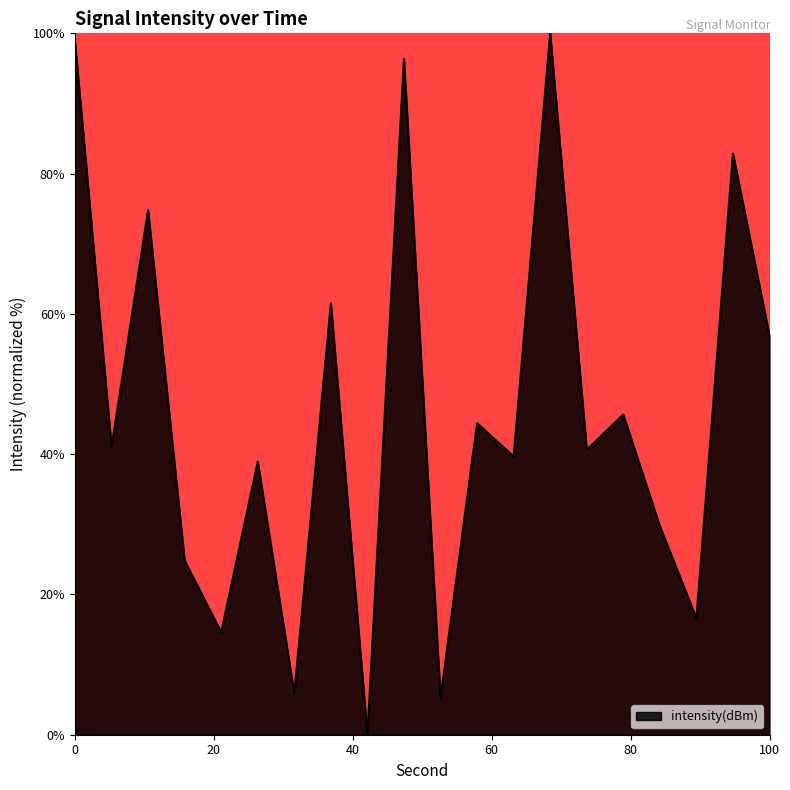

Does the chart have visible grid lines?

No